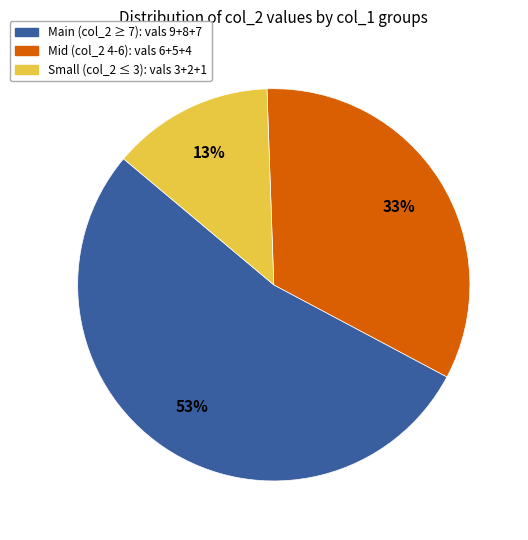

Count the number of slices in the pie.

3